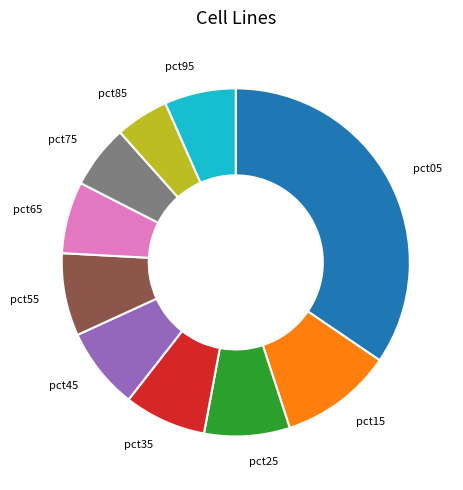

How many slices are in this pie chart?

10